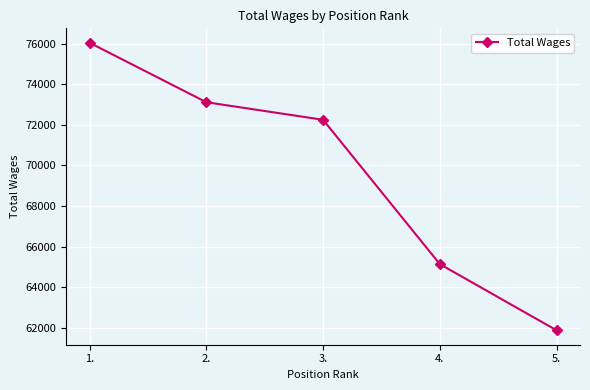

Rank the categories by value from lowest to highest.

5., 4., 3., 2., 1.